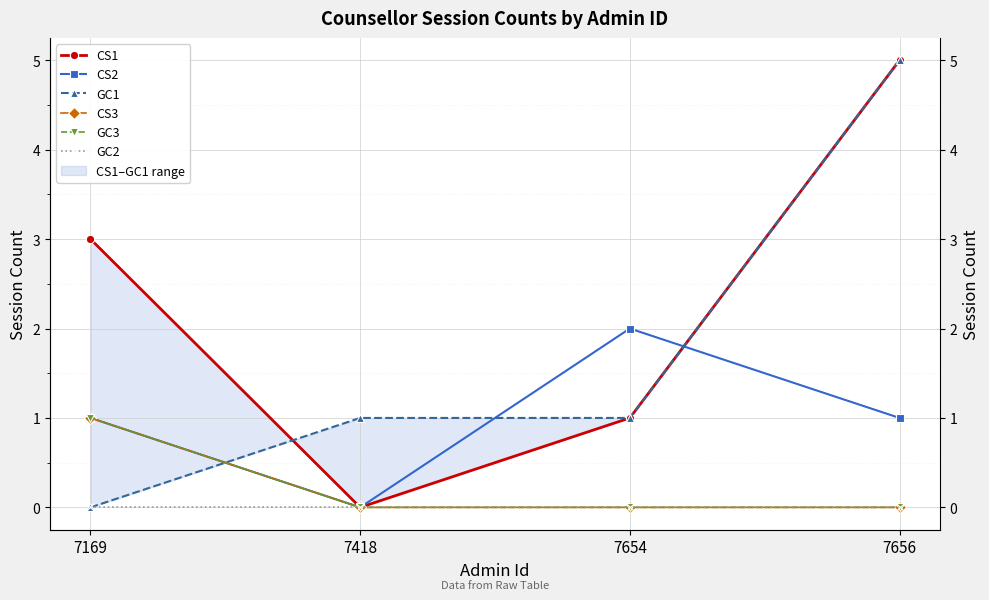

What is the difference between the highest and lowest values at 7418?

1